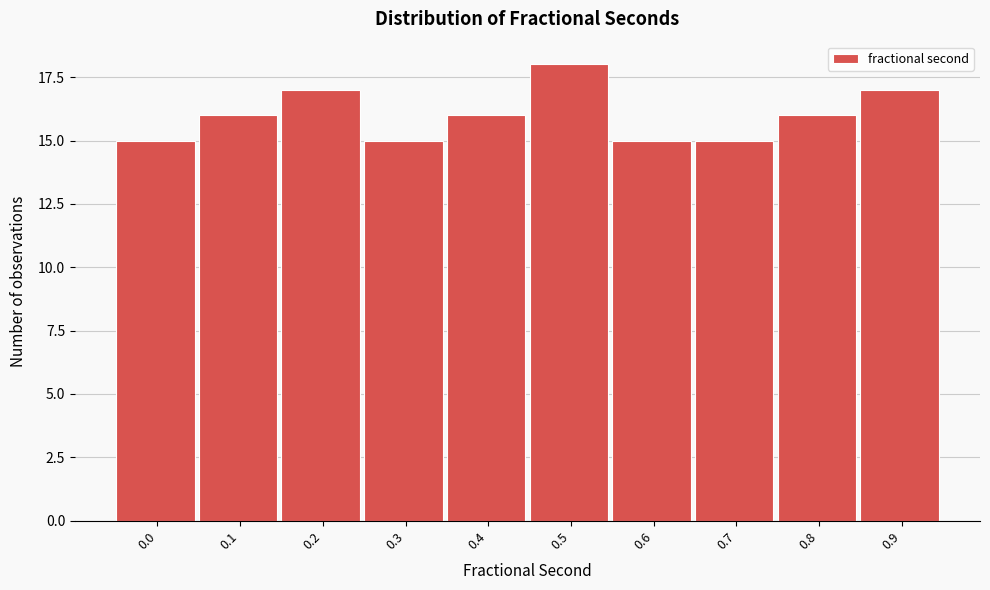

Reading right to left, extract all data points from this chart.

0.9=17	0.8=16	0.7=15	0.6=15	0.5=18	0.4=16	0.3=15	0.2=17	0.1=16	0.0=15